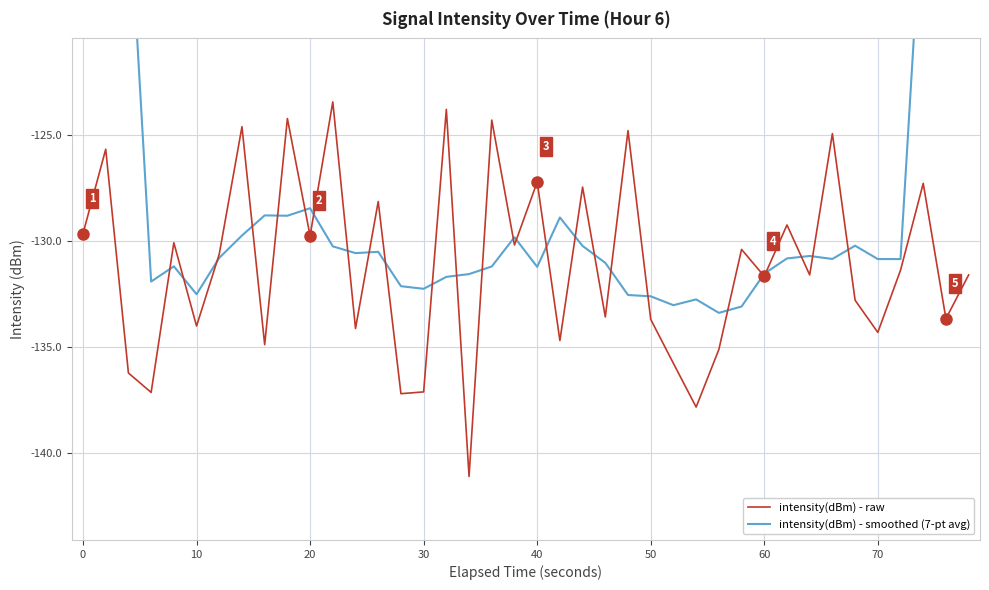

Which series has the largest total across all categories?

intensity(dBm) - smoothed (7-pt avg)